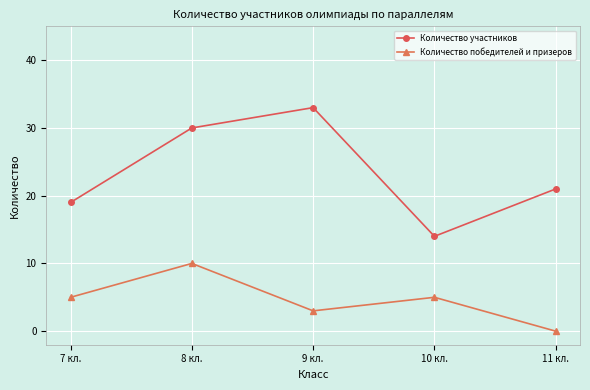

What is the difference between the second highest and second lowest values in the Количество участников series?

11